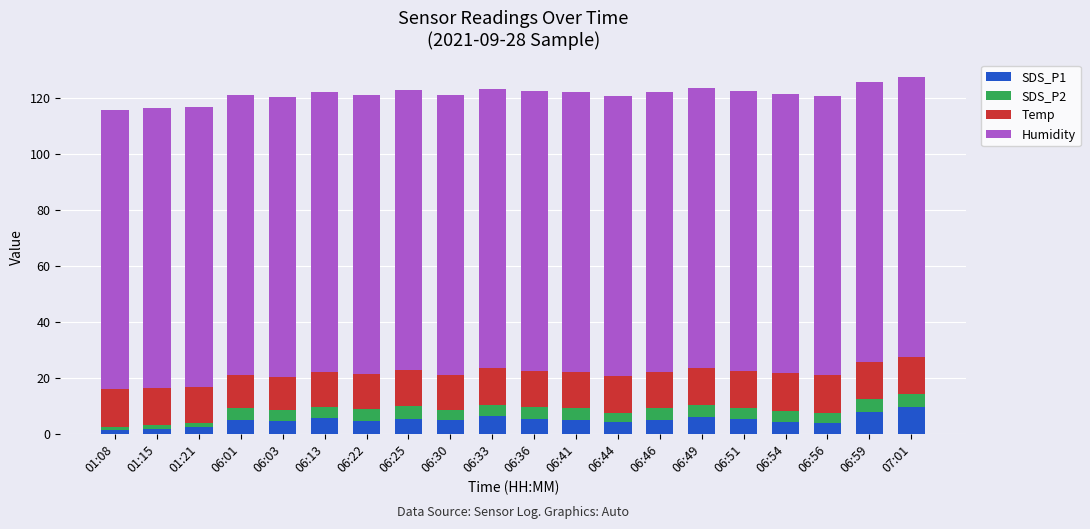

What is the total value across all series at 06:30?

121.0